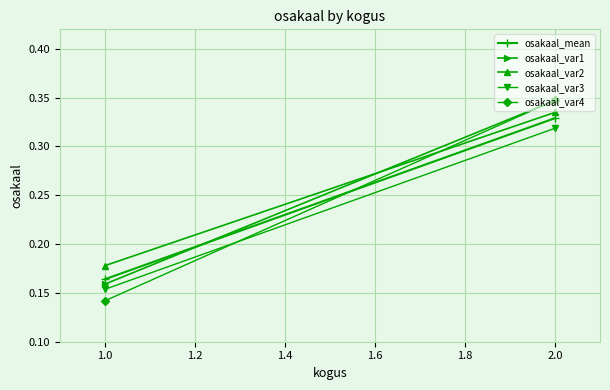

Which series has the widest spread of values?

osakaal_var4